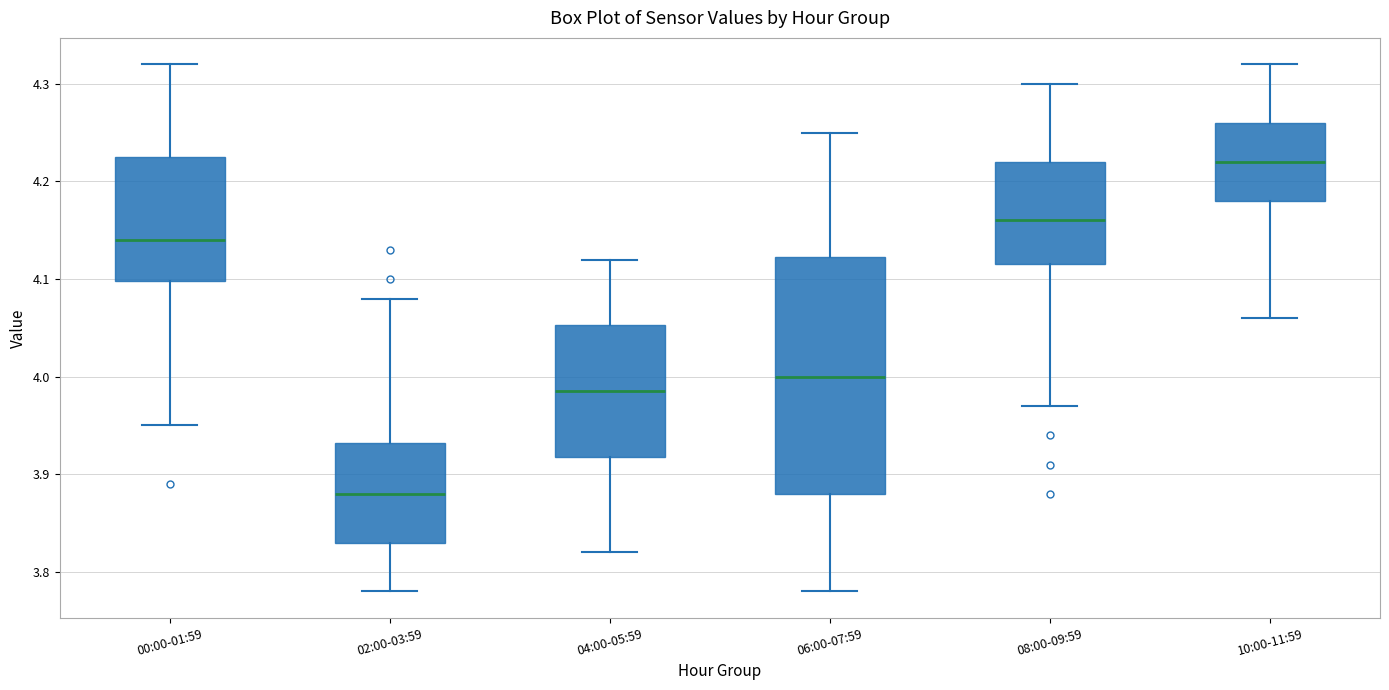

Reading left to right, read every box against the y-axis: the position of its median line, the range the box covers, and the ends of its whiskers. The values are not printed on the chart, so give them approximately, as read against the axis.

00:00-01:59: median 4.14, box 4.10 to 4.23, whiskers 3.95 to 4.32
02:00-03:59: median 3.88, box 3.83 to 3.93, whiskers 3.78 to 4.08
04:00-05:59: median 3.99, box 3.92 to 4.05, whiskers 3.82 to 4.12
06:00-07:59: median 4.00, box 3.88 to 4.12, whiskers 3.78 to 4.25
08:00-09:59: median 4.16, box 4.12 to 4.22, whiskers 3.97 to 4.30
10:00-11:59: median 4.22, box 4.18 to 4.26, whiskers 4.06 to 4.32